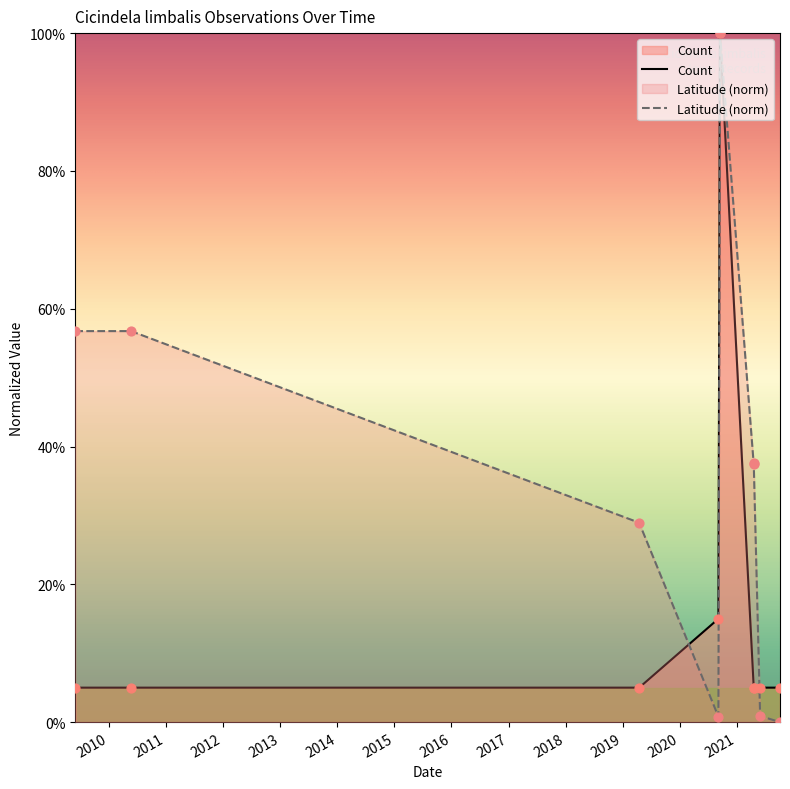

Between 2020-09-14 and 2019-04-16, which is larger?

2020-09-14